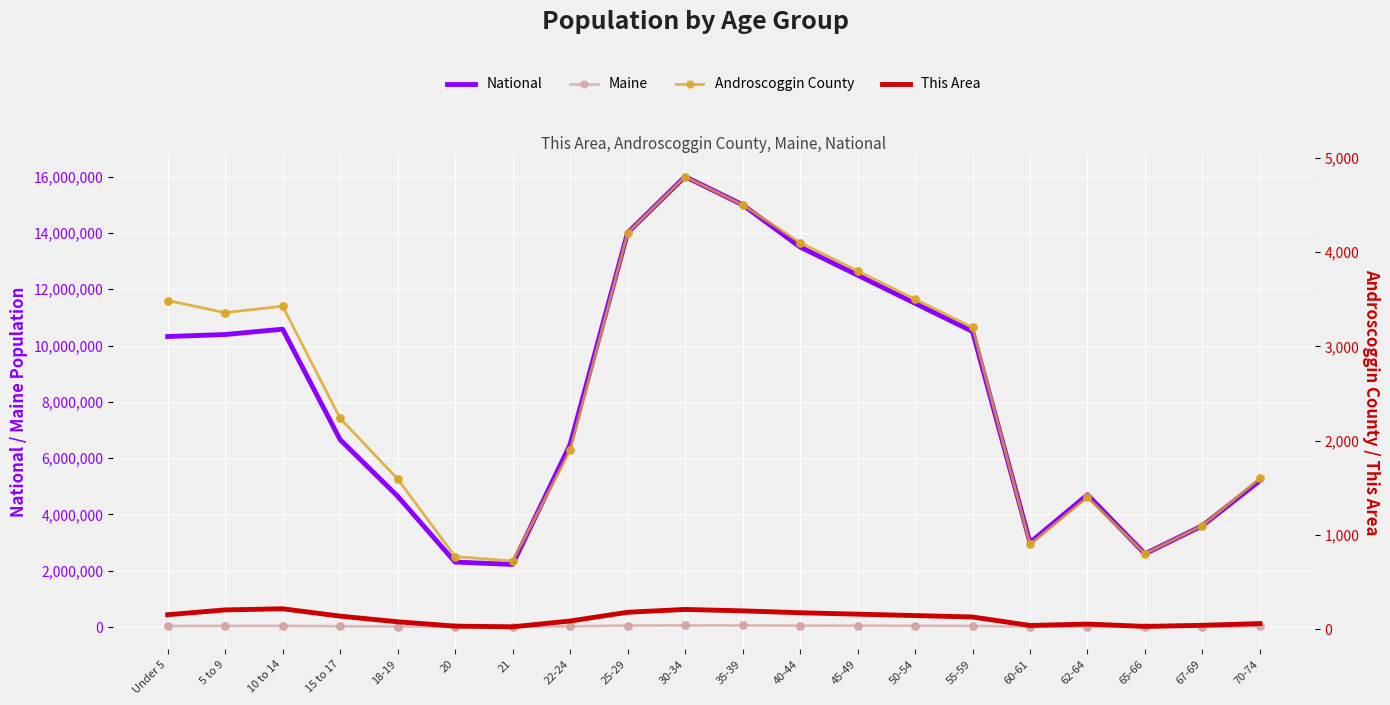

At how many categories does at least one series exceed 7271281?

10